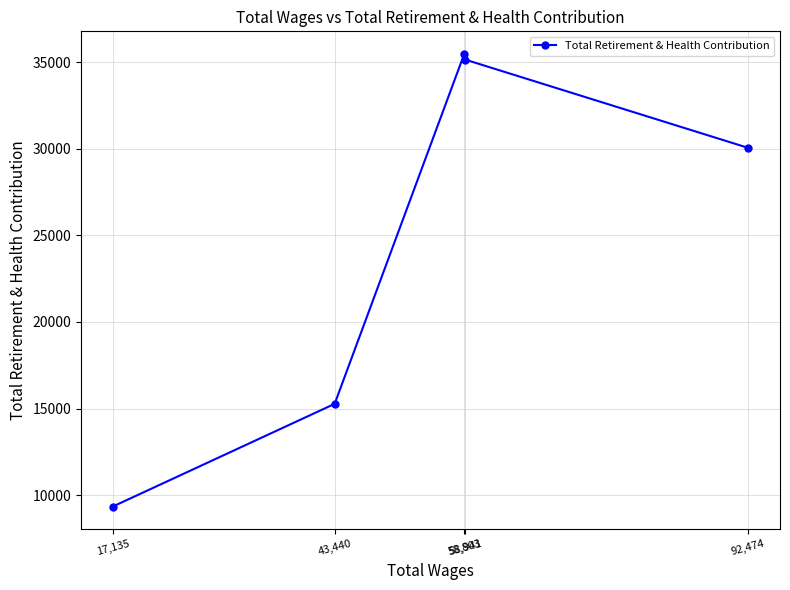

Rank the categories by value from highest to lowest.

58,803, 58,941, 92,474, 43,440, 17,135